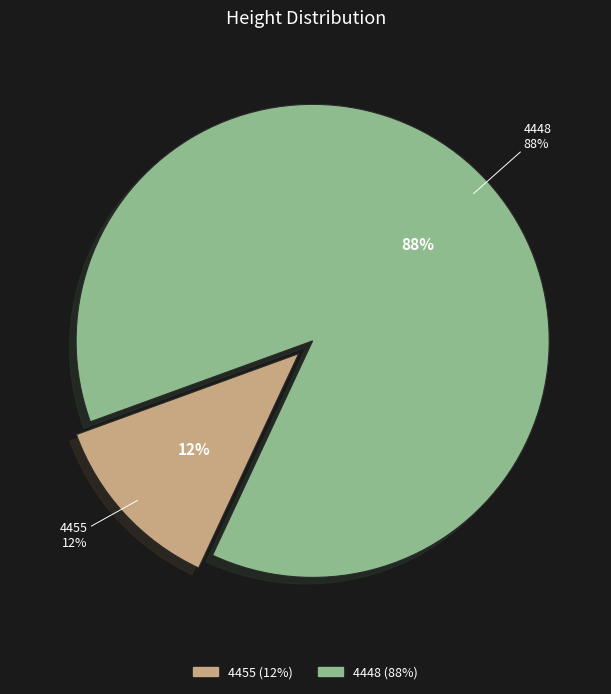

Rank the categories by value from lowest to highest.

4455, 4448